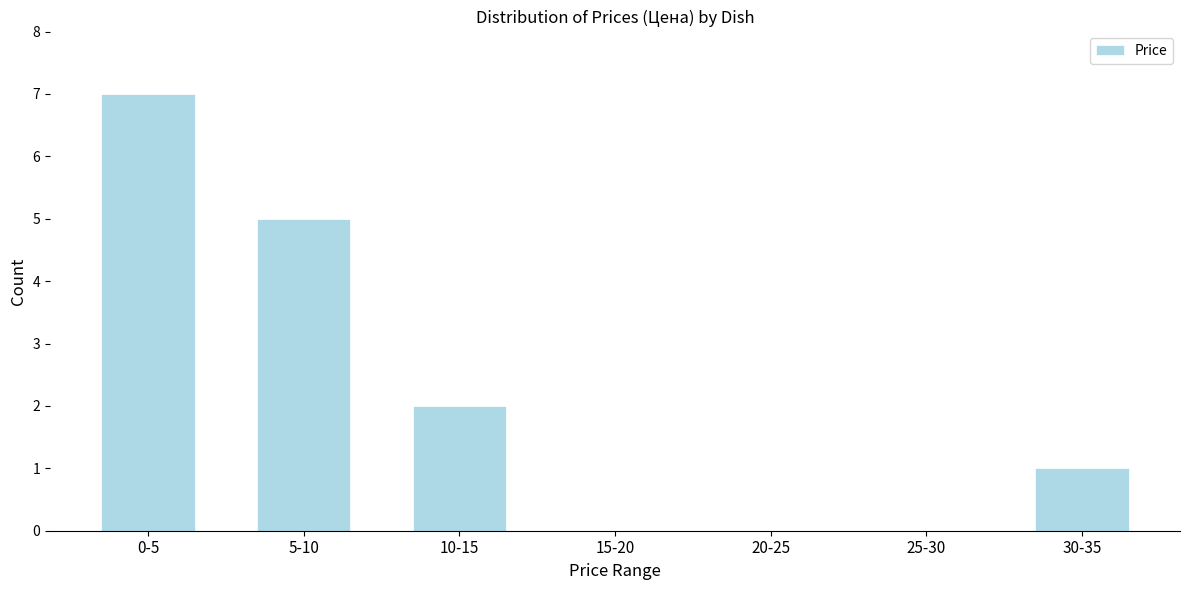

Reading right to left, list all the values displayed in this chart.

30-35=1	25-30=0	20-25=0	15-20=0	10-15=2	5-10=5	0-5=7